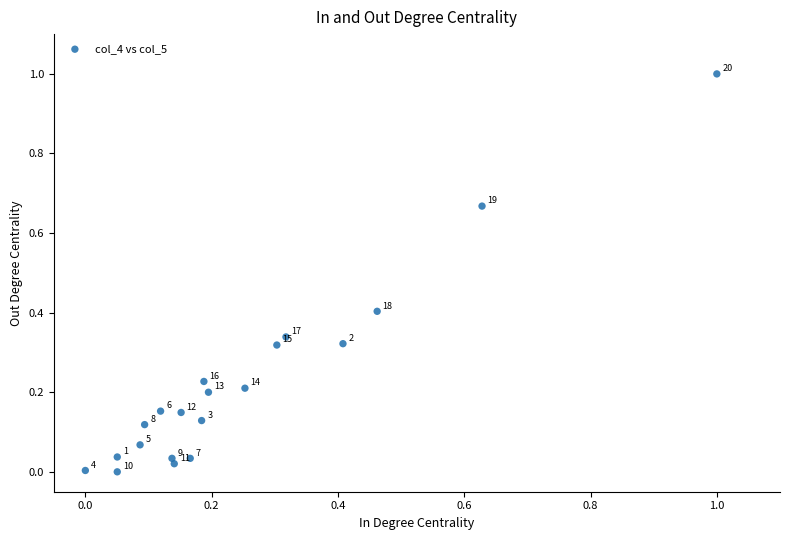

What is the range of X values (max minus min)?

1.0